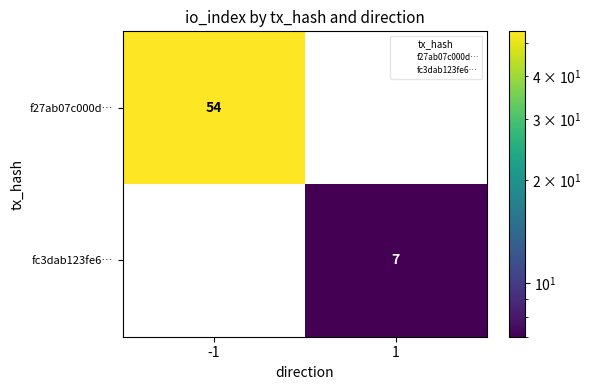

True or false: f27ab07c000d… has a value of 86 at -1.

False